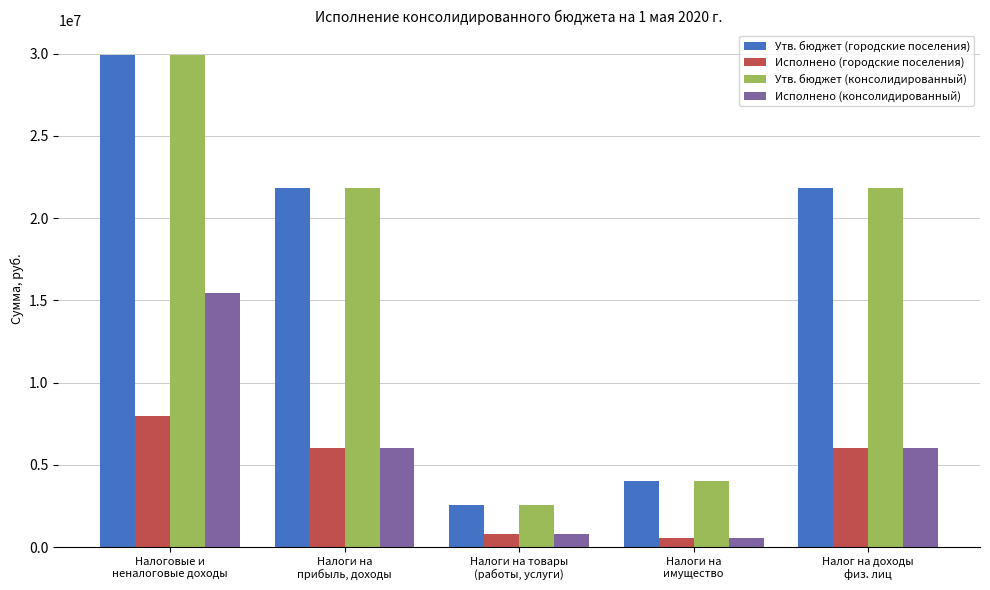

How many categories are shown in the chart?

5